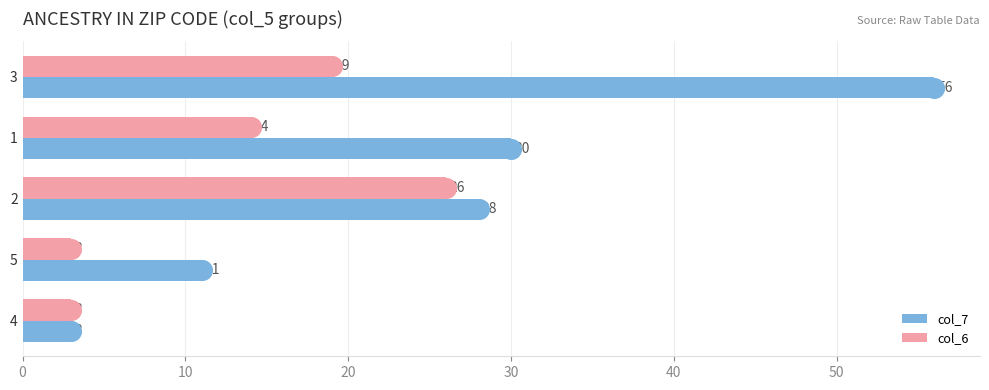

True or false: col_6 has a value of 26 at 2.

True